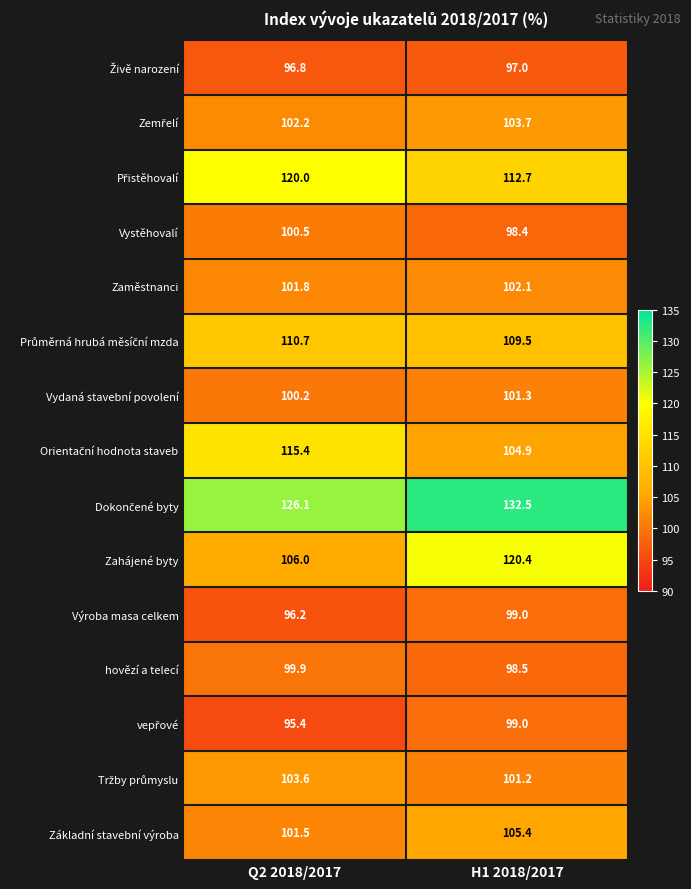

At which category does the chart reach its peak across all series?

H1 2018/2017